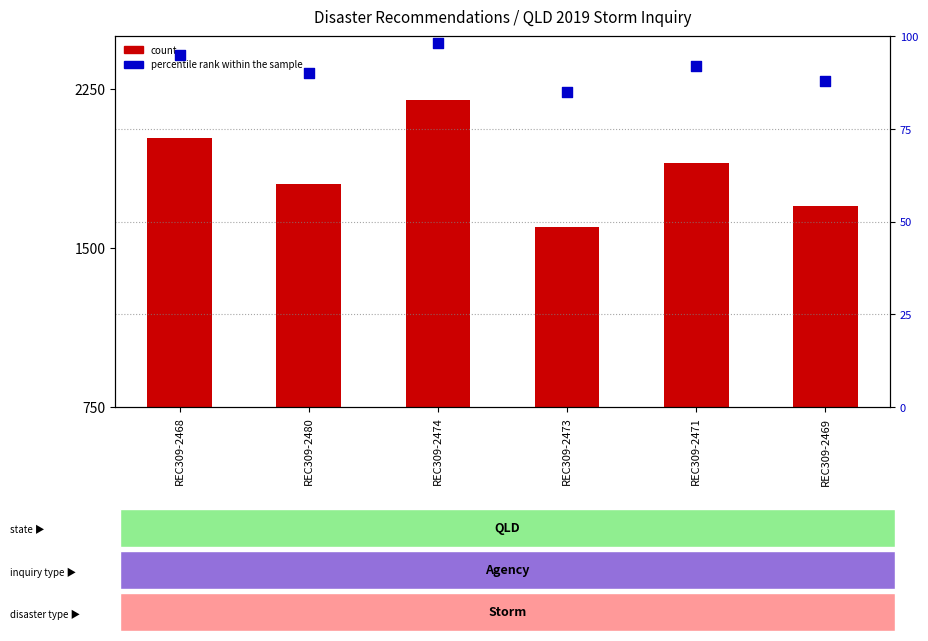

What are all the series names shown in the legend?

count, percentile rank within the sample